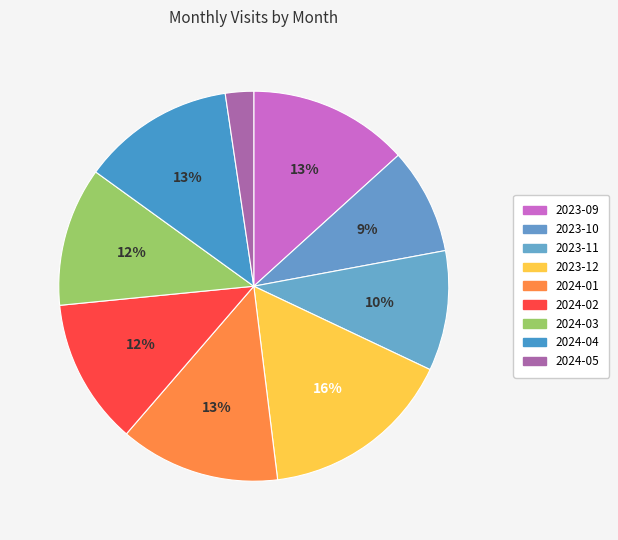

To the nearest percent, what portion does 2024-03 represent?

12%